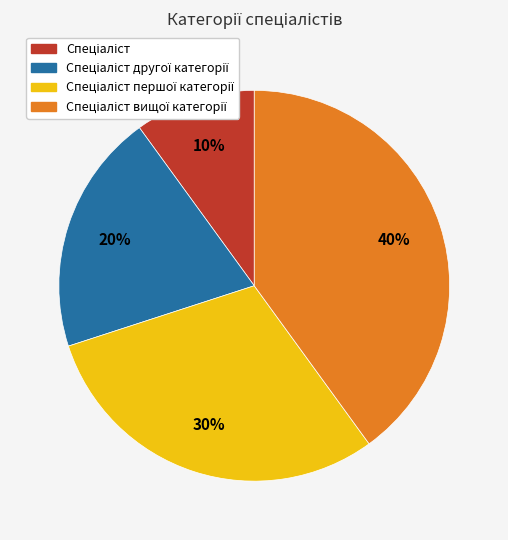

To the nearest percent, what is the average slice percentage?

25%